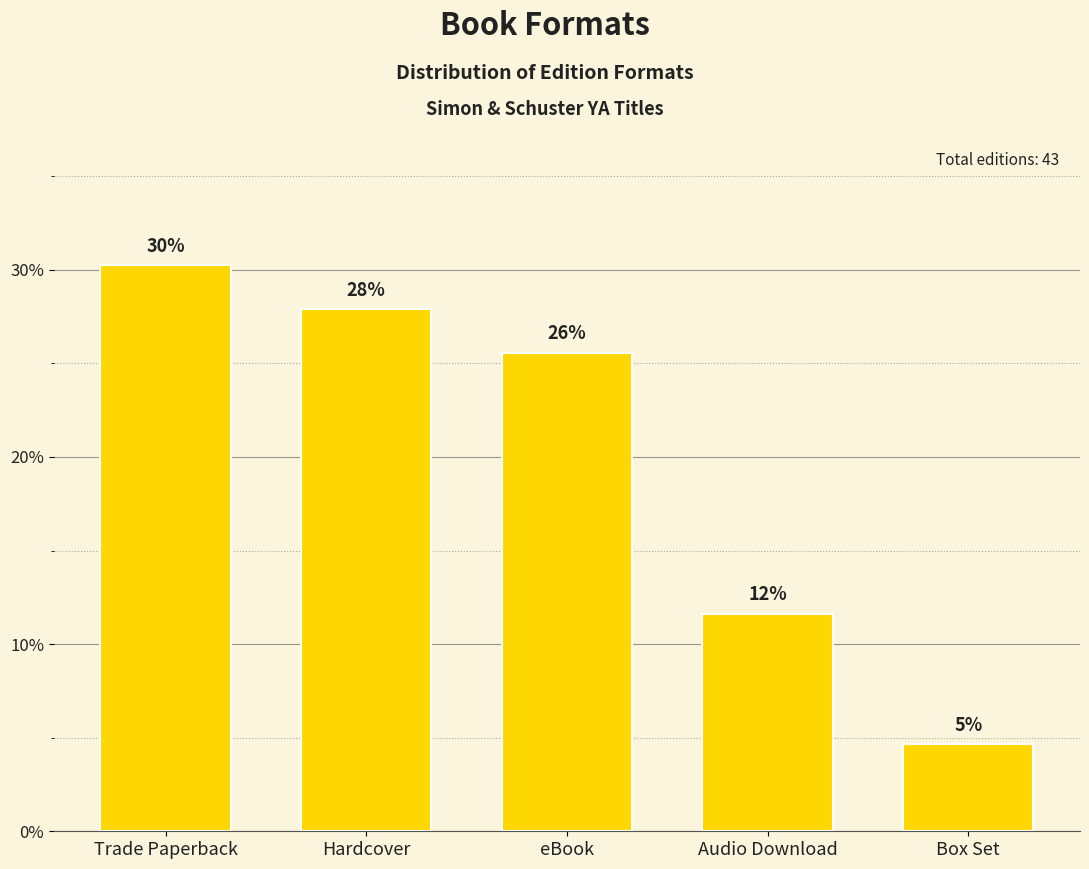

What is the value of the 2nd bar from the left?

27.9